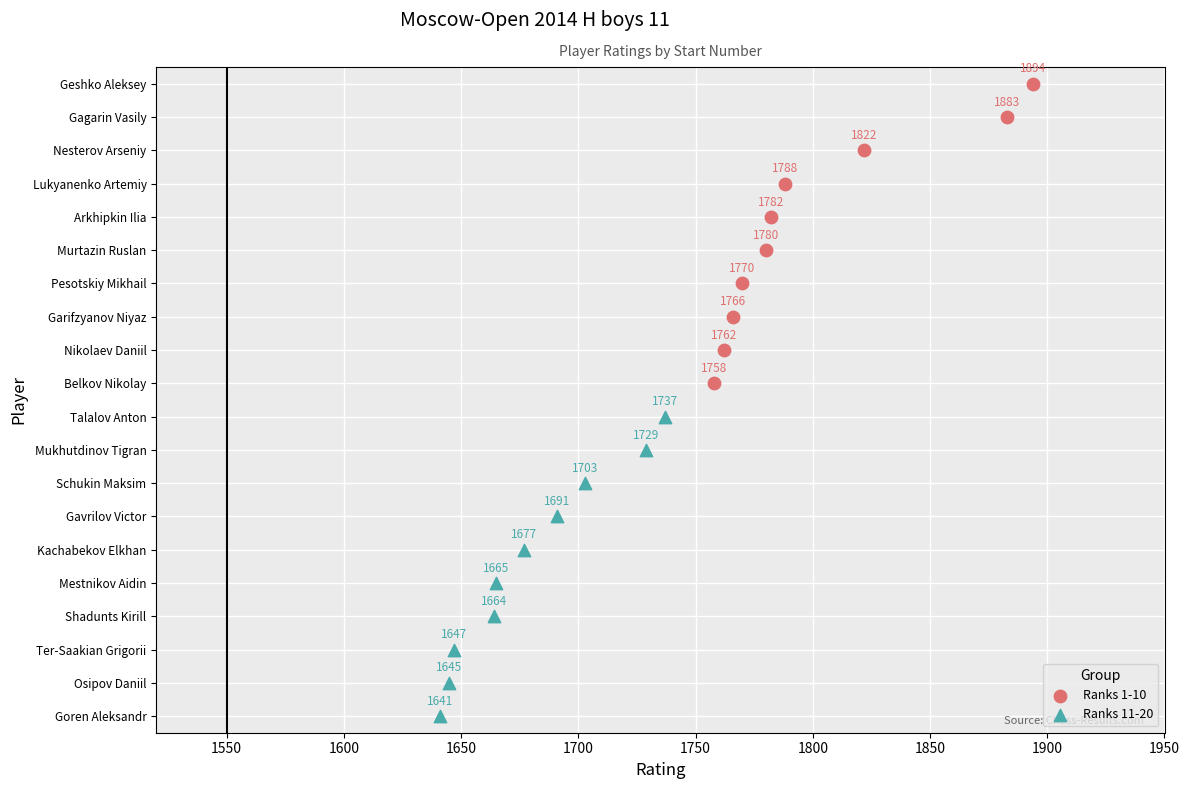

Which series reaches the maximum Y coordinate?

Ranks 11-20